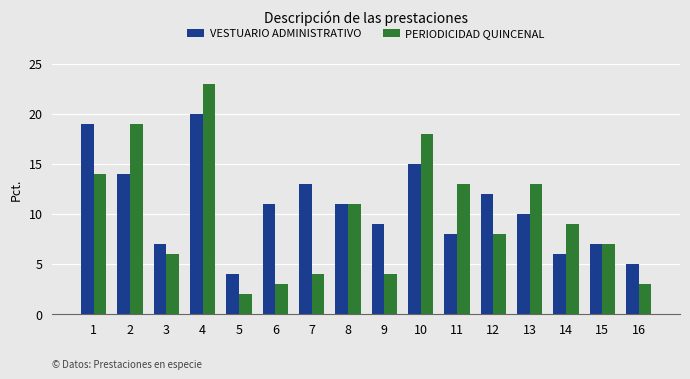

What is the difference between the second highest and second lowest values in the PERIODICIDAD QUINCENAL series?

16